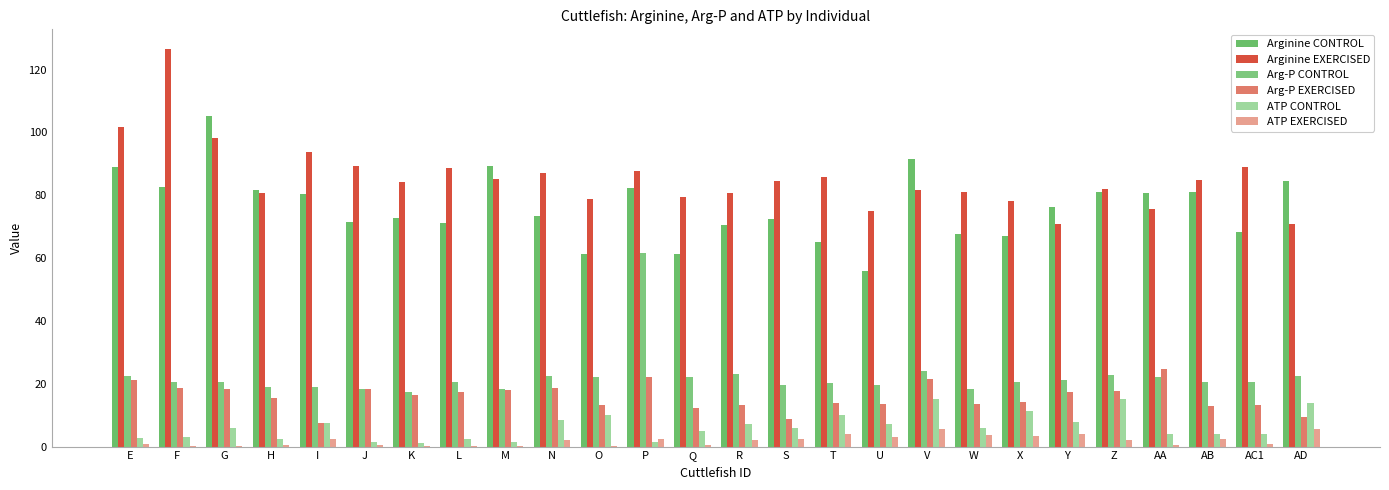

Does the chart contain stacked bars?

No